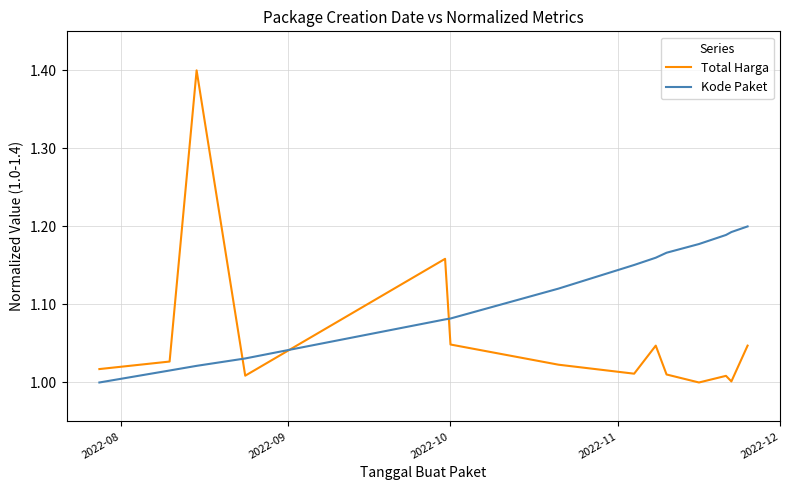

Which series has the largest range (max minus min)?

Total Harga